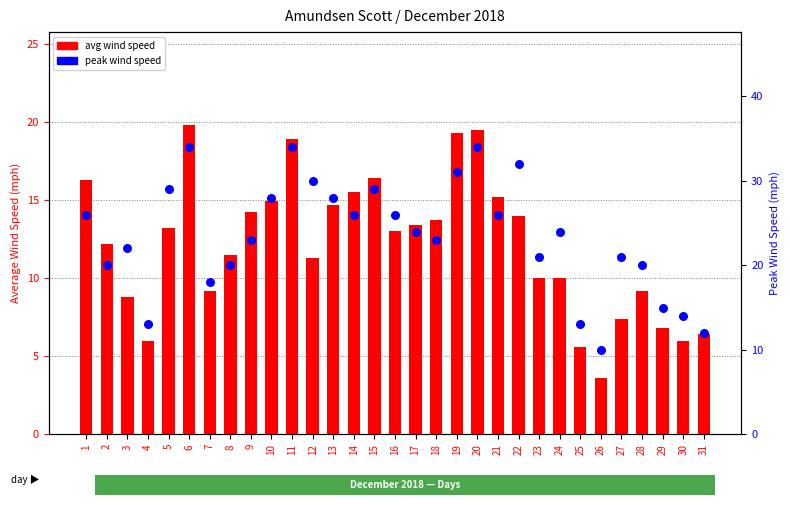

At how many categories does at least one series exceed 20?

21